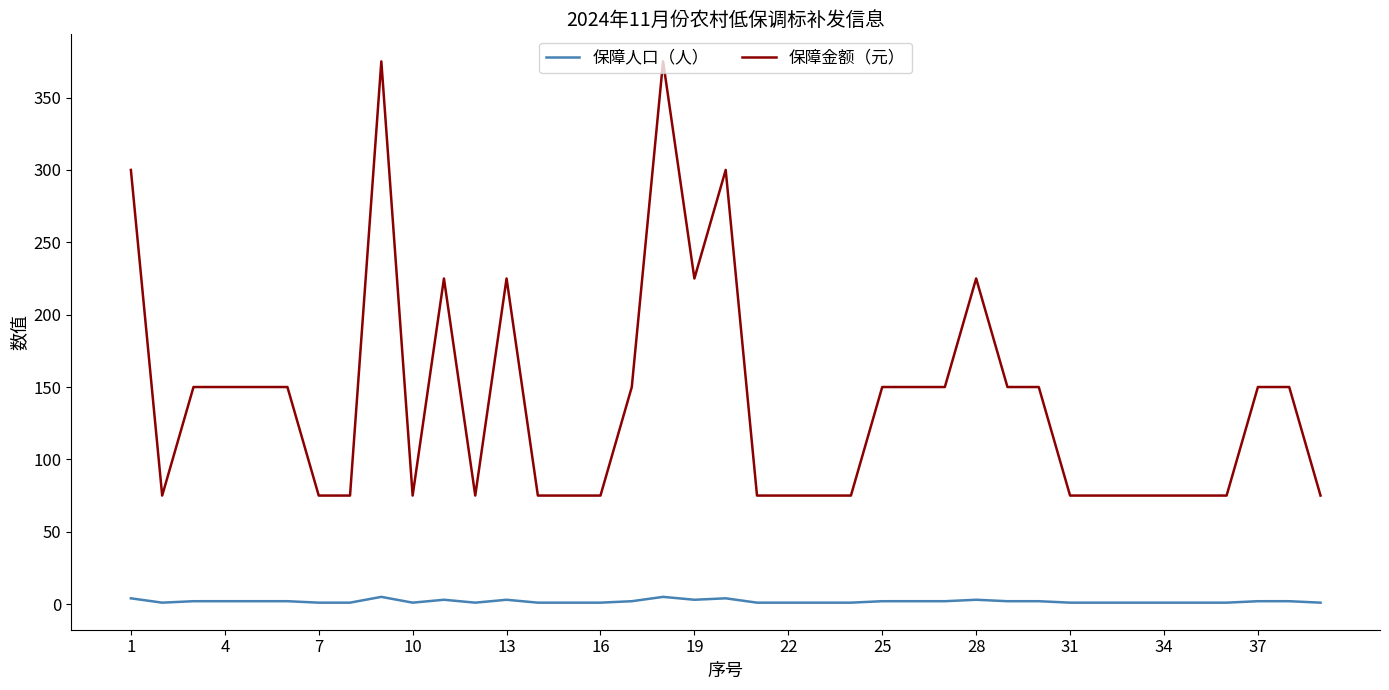

Rank the series by their average value, from lowest to highest.

保障人口（人）, 保障金额（元）